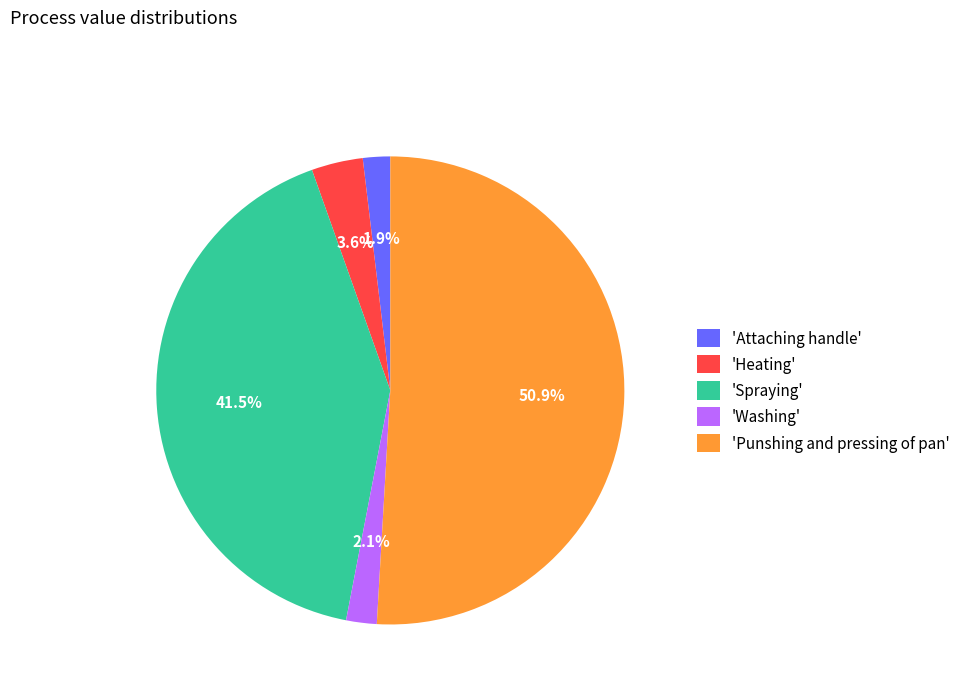

Which category accounts for the majority?

'Punshing and pressing of pan'